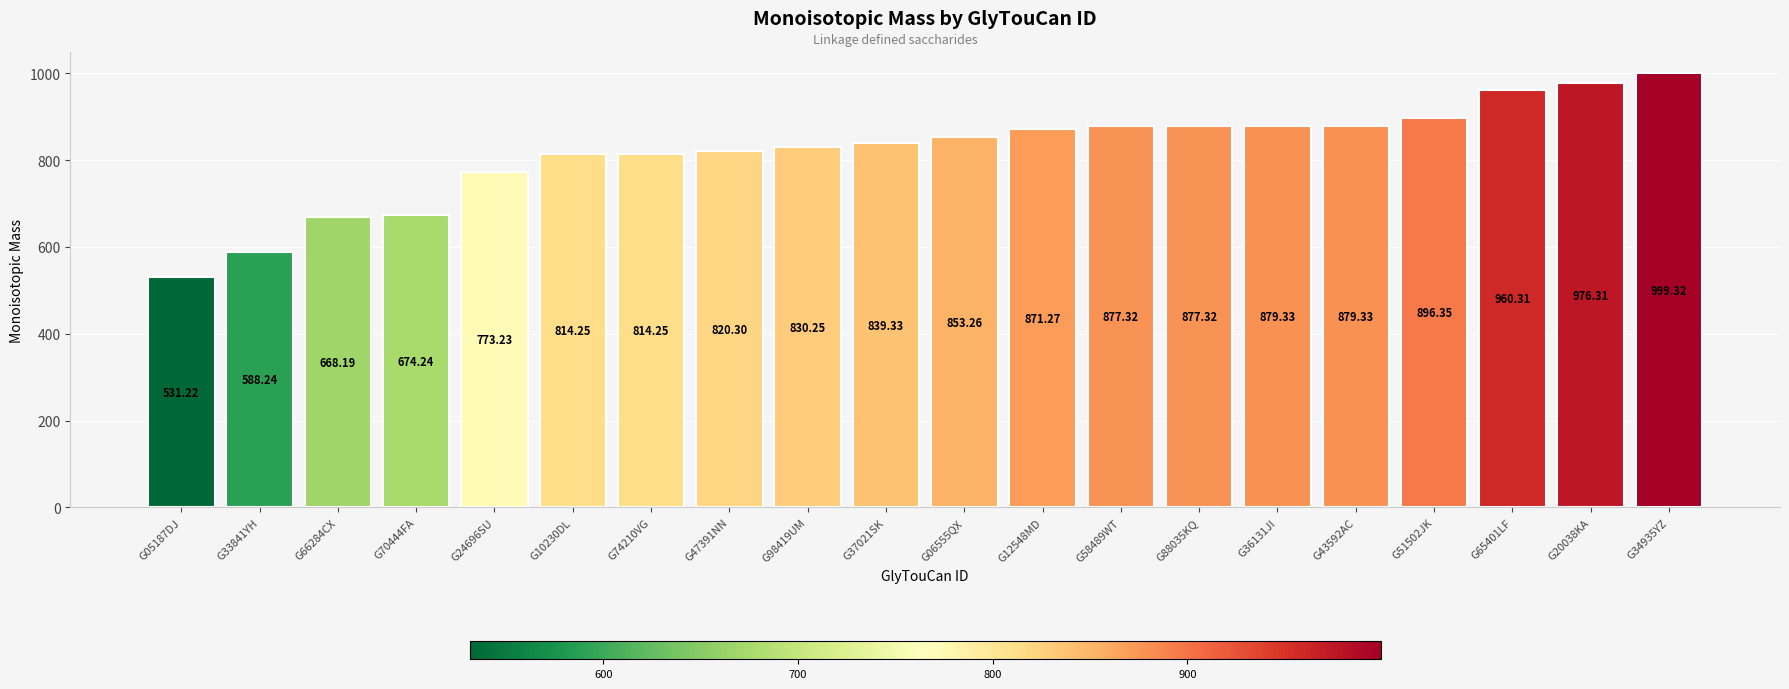

Approximately how many times larger is the value at G65401LF compared to G74210VG?

1.2